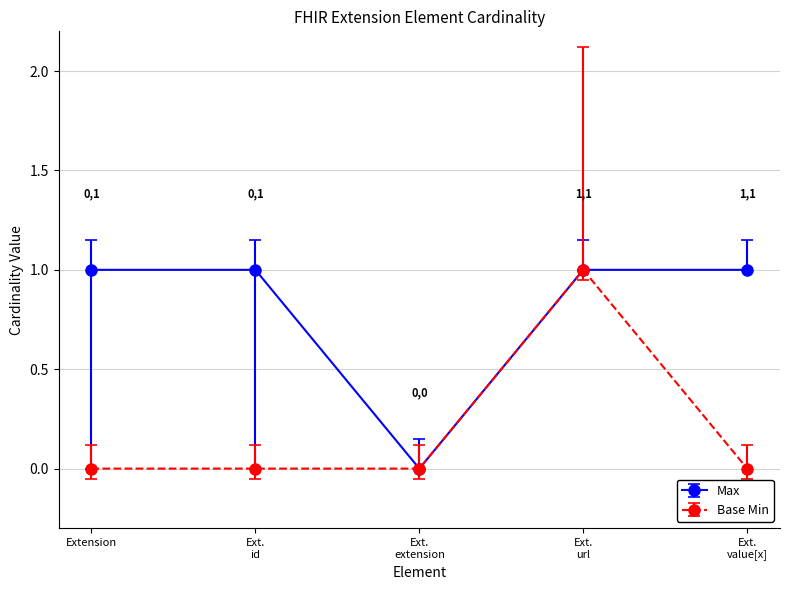

Reading left to right, extract all data points from this chart.

Max: 1	1	0	1	1
Base Min: 0	0	0	1	0